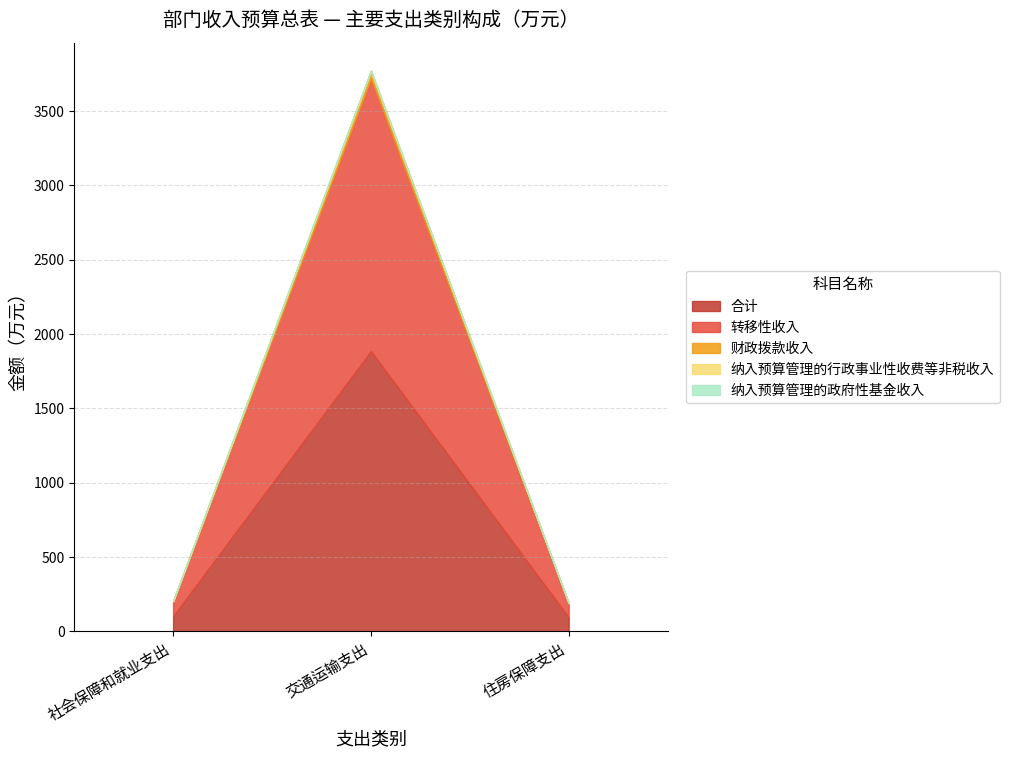

List the series in order of their peak value, lowest first.

纳入预算管理的行政事业性收费等非税收入, 纳入预算管理的政府性基金收入, 财政拨款收入, 转移性收入, 合计